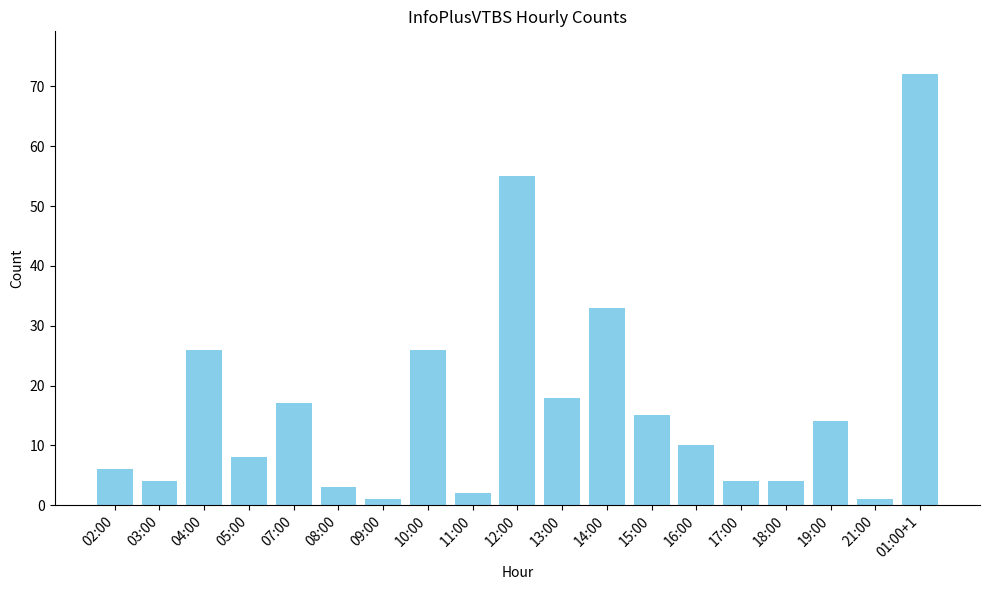

Which label corresponds to the largest value in the chart?

01:00+1